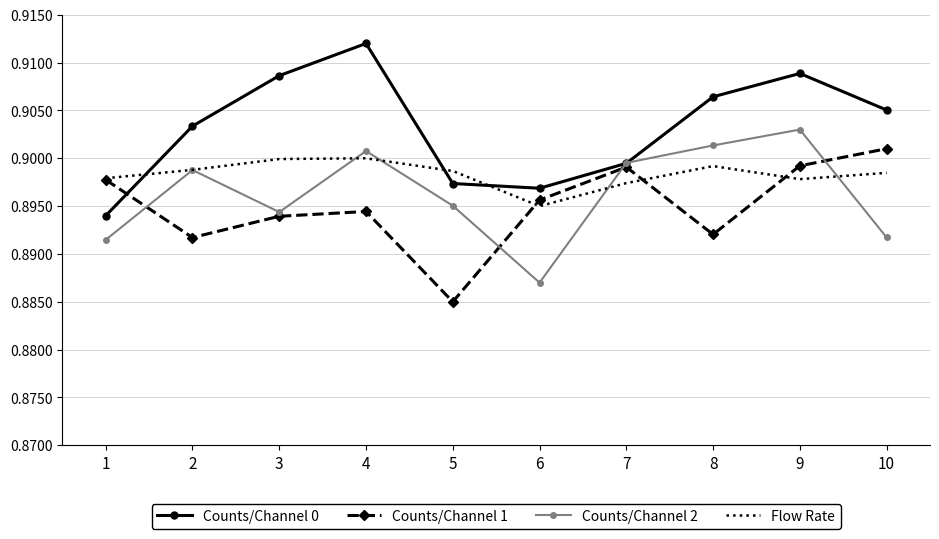

After their last crossing, which series has the higher values: Counts/Channel 2 or Counts/Channel 1?

Counts/Channel 1